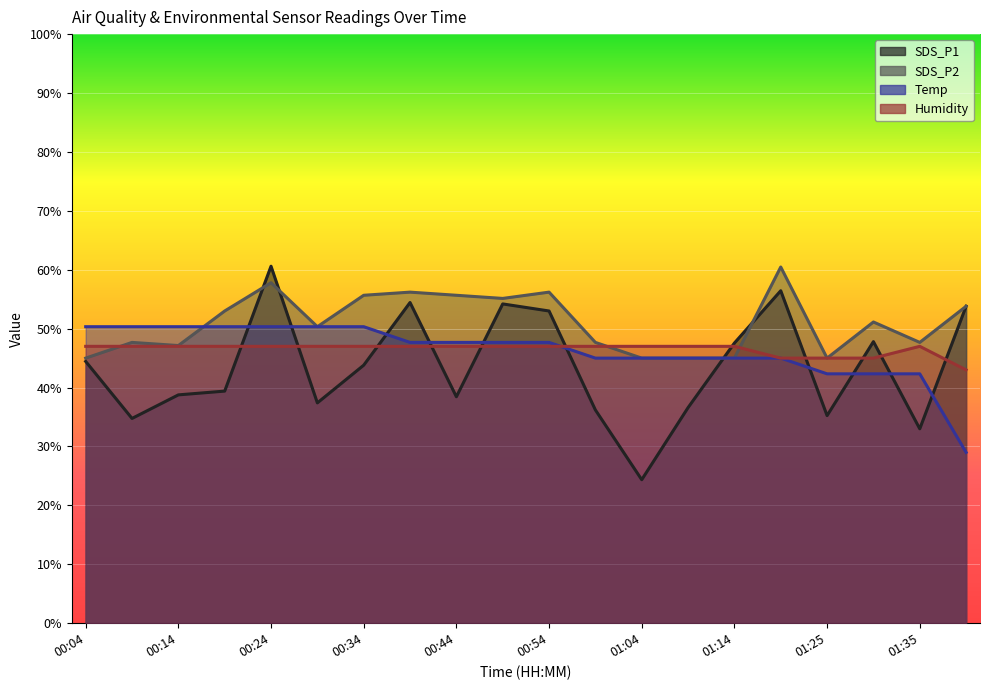

How many data points in Humidity are above 46?

16